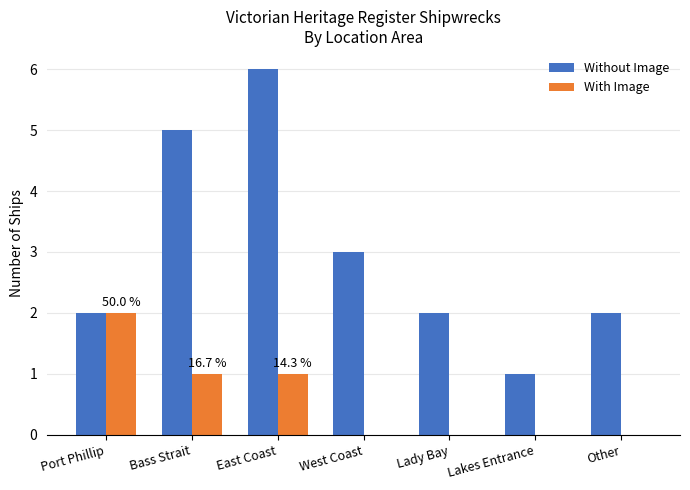

What is the spread (max minus min) of values at Bass Strait?

4